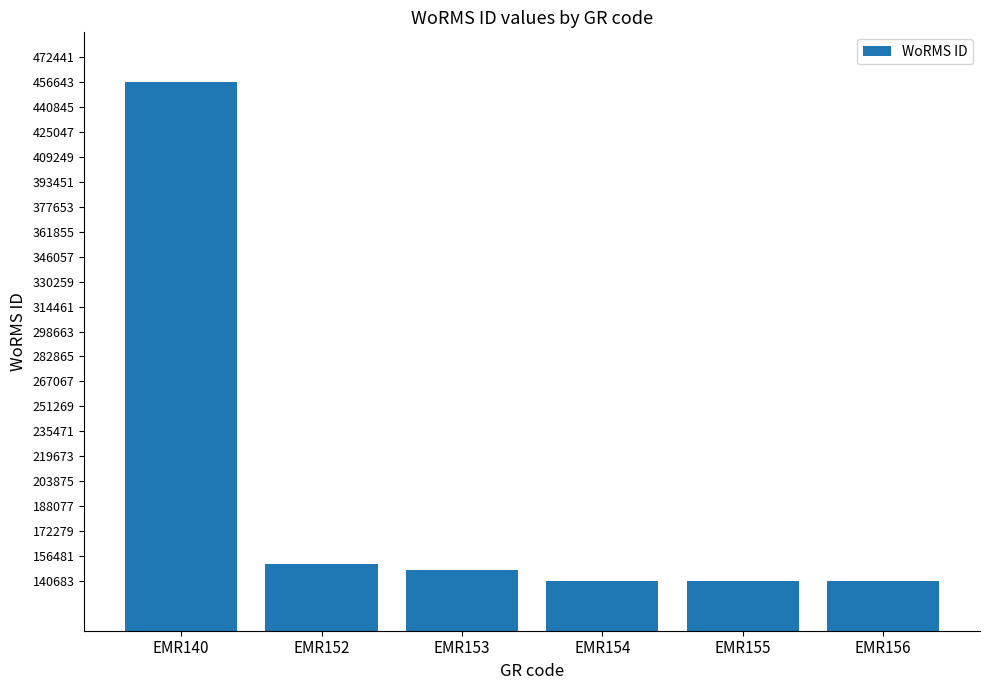

Does the chart contain any negative values?

No